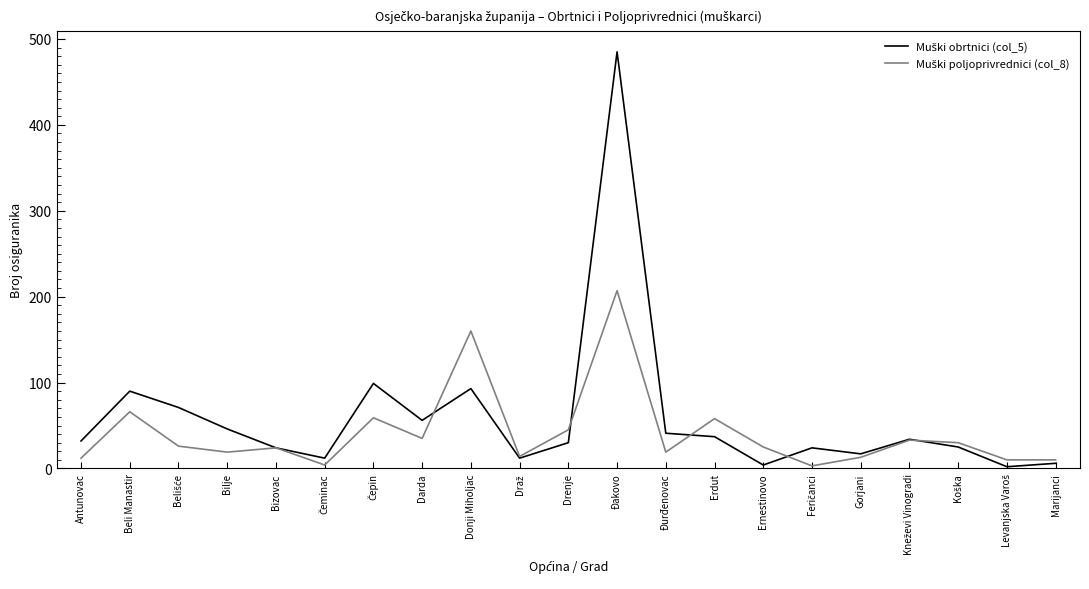

At which category is the sum across all series the highest?

Đakovo